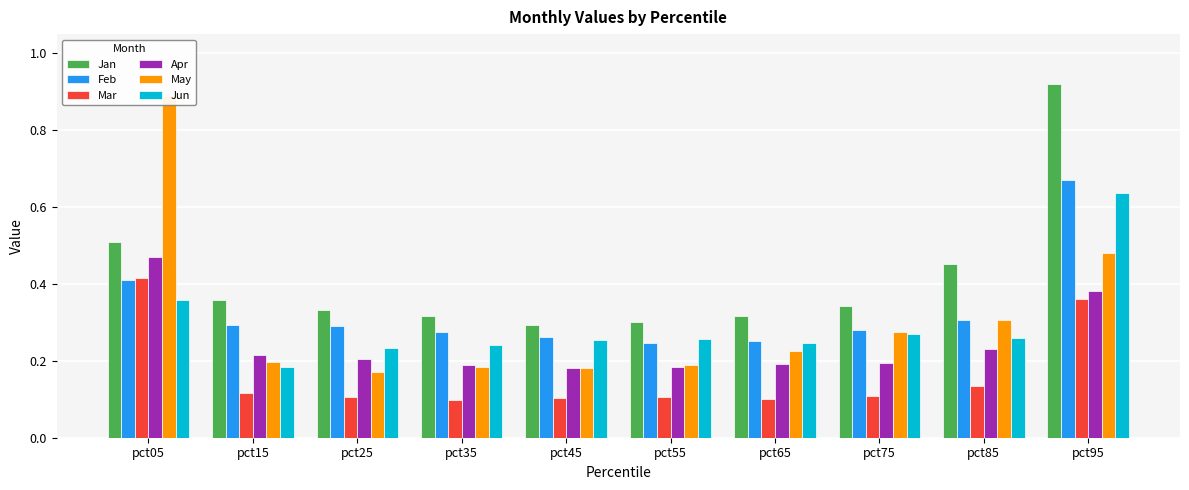

Reading left to right, what are all the values shown in this chart?

Jan: 0.5	0.4	0.3	0.3	0.3	0.3	0.3	0.3	0.5	0.9
Feb: 0.4	0.3	0.3	0.3	0.3	0.2	0.3	0.3	0.3	0.7
Mar: 0.4	0.1	0.1	0.1	0.1	0.1	0.1	0.1	0.1	0.4
Apr: 0.5	0.2	0.2	0.2	0.2	0.2	0.2	0.2	0.2	0.4
May: 0.9	0.2	0.2	0.2	0.2	0.2	0.2	0.3	0.3	0.5
Jun: 0.4	0.2	0.2	0.2	0.3	0.3	0.2	0.3	0.3	0.6